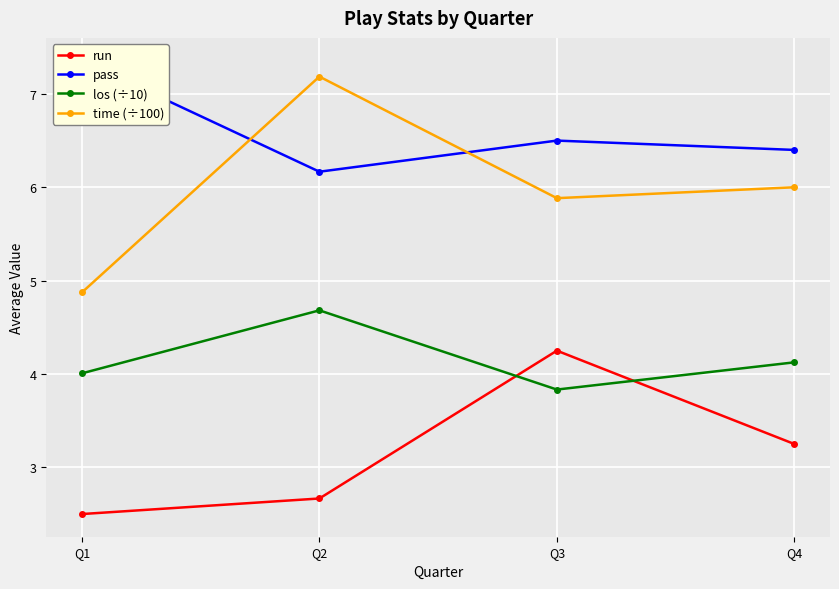

How many data points in run are above 3?

2